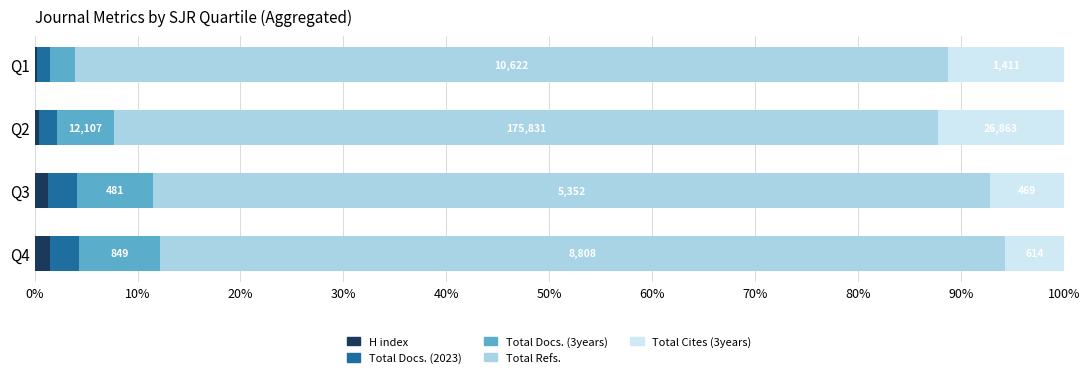

What are all the series names shown in the legend?

H index, Total Docs. (2023), Total Docs. (3years), Total Refs., Total Cites (3years)